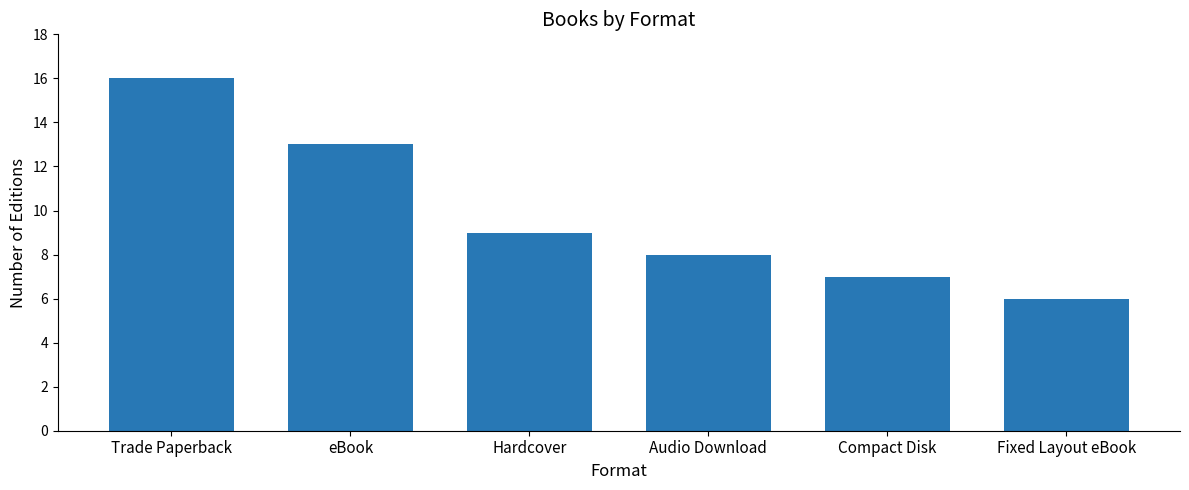

What is the label of the 1st bar from the right?

Fixed Layout eBook